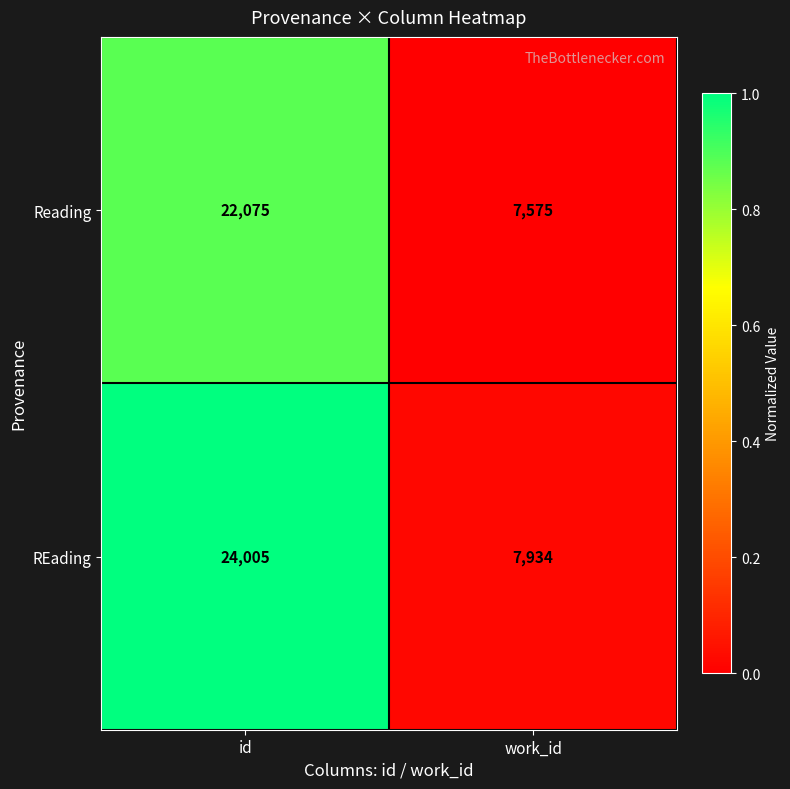

What is the sum of the Reading values at id and work_id?

29650